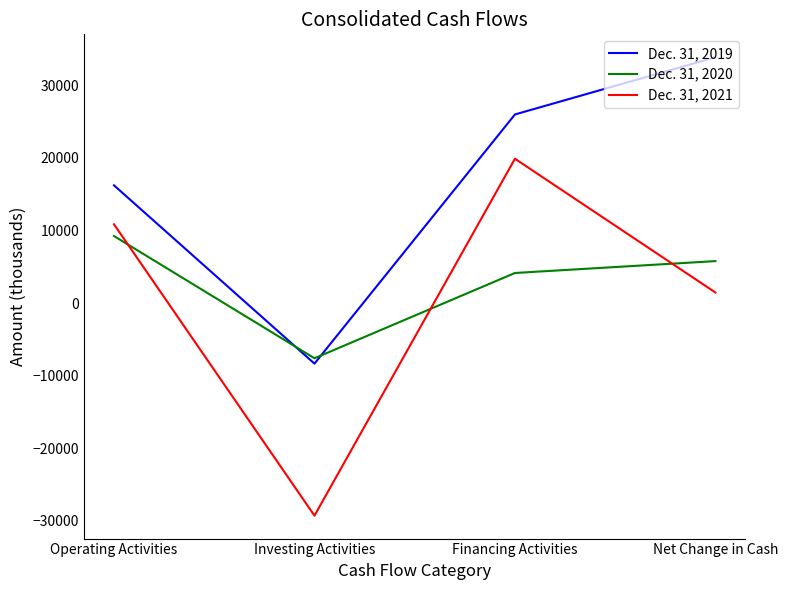

Where is the first local minimum for Dec. 31, 2019?

Investing Activities